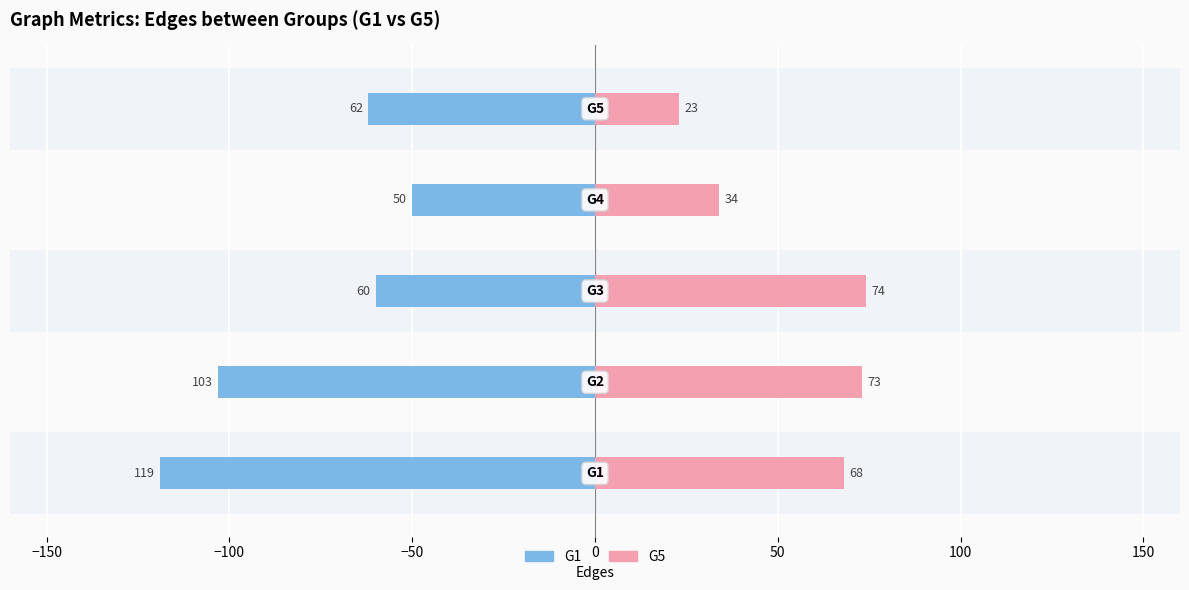

True or false: G5 has a value of 34 at −50.

True